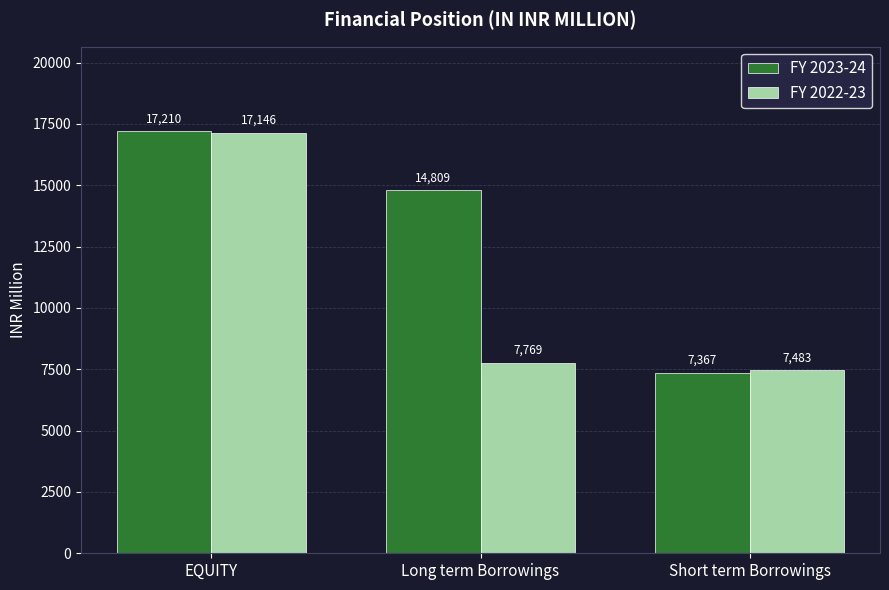

How many data points does each series have?

3